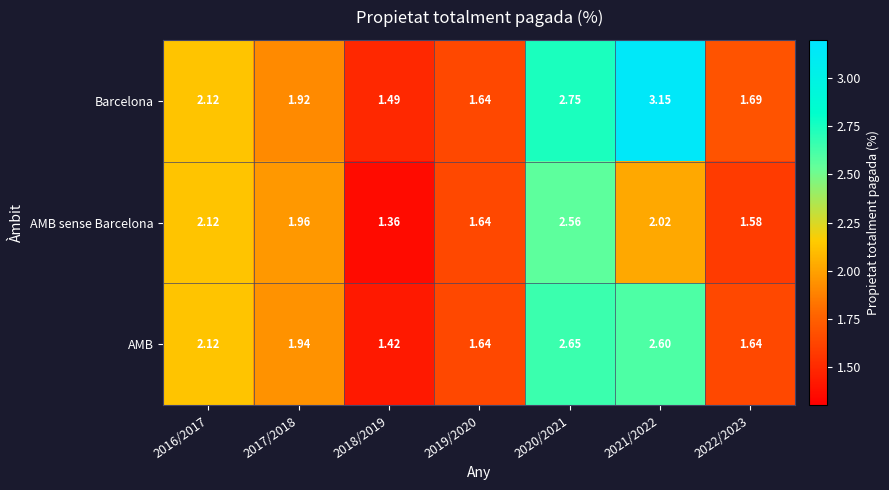

Is the value of Barcelona at 2021/2022 greater than the value of AMB sense Barcelona at 2016/2017?

Yes